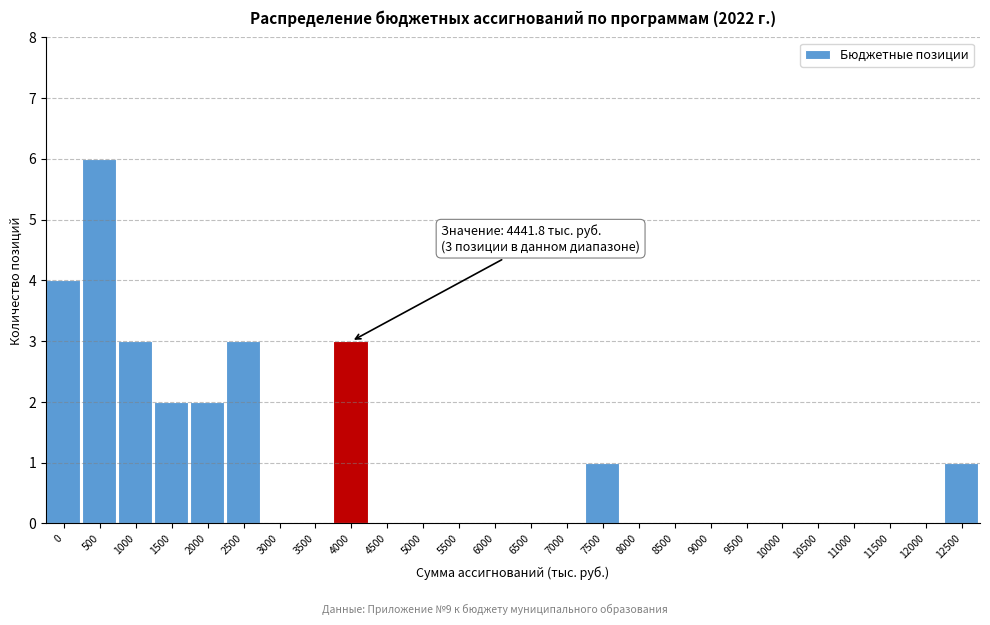

Reading left to right, what are all the values shown in this chart?

0=4	500=6	1000=3	1500=2	2000=2	2500=3	3000=0	3500=0	4000=3	4500=0	5000=0	5500=0	6000=0	6500=0	7000=0	7500=1	8000=0	8500=0	9000=0	9500=0	10000=0	10500=0	11000=0	11500=0	12000=0	12500=1